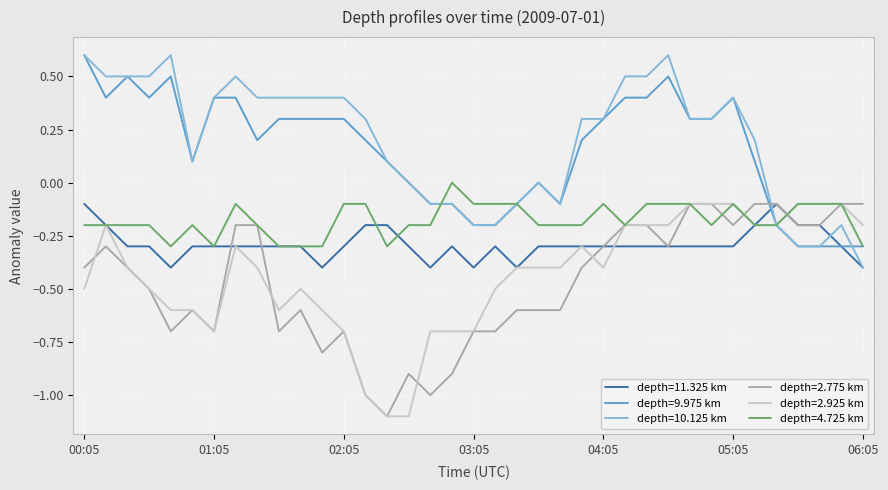

What is the greatest value displayed?

0.6